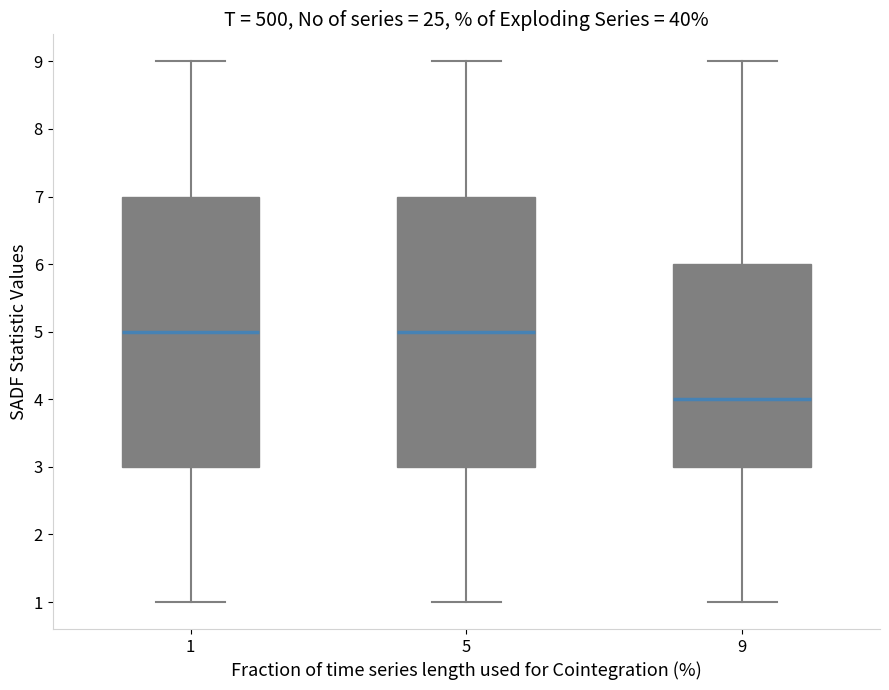

Which box has the lowest median line?

9